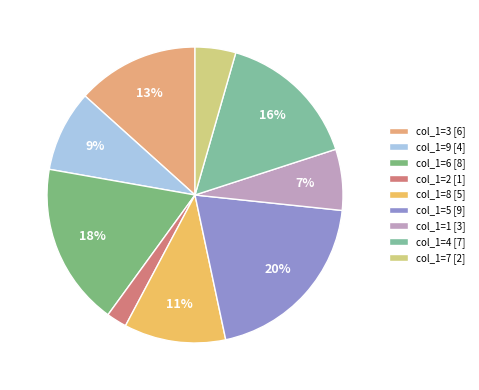

Is it true that col_1=3 is 2% of the pie?

False